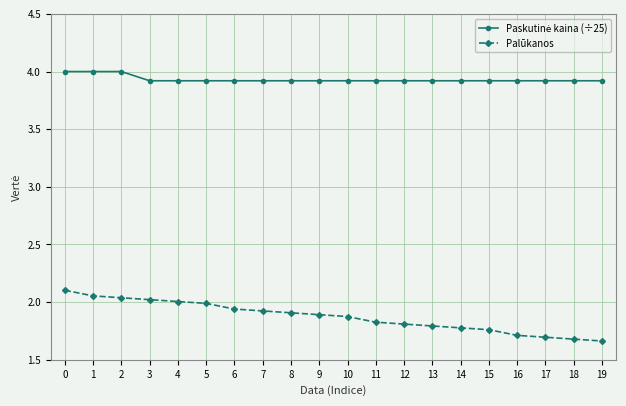

What is the total value across all series at 13?

5.7